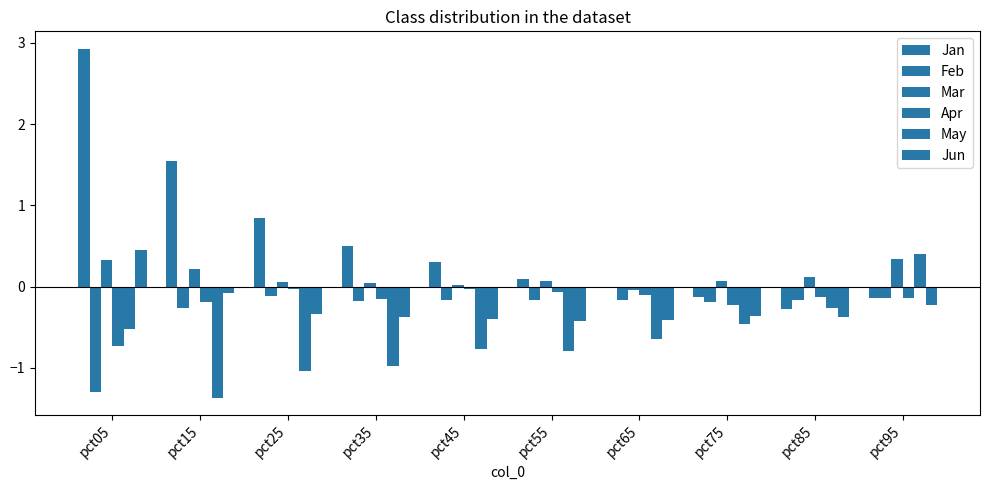

Reading right to left, what are all the values shown in this chart?

Jan: -0.1	-0.3	-0.1	-0.0	0.1	0.3	0.5	0.8	1.5	2.9
Feb: -0.1	-0.2	-0.2	-0.2	-0.2	-0.2	-0.2	-0.1	-0.3	-1.3
Mar: 0.3	0.1	0.1	-0.0	0.1	0.0	0.0	0.1	0.2	0.3
Apr: -0.1	-0.1	-0.2	-0.1	-0.1	-0.0	-0.1	-0.0	-0.2	-0.7
May: 0.4	-0.3	-0.5	-0.6	-0.8	-0.8	-1.0	-1.0	-1.4	-0.5
Jun: -0.2	-0.4	-0.4	-0.4	-0.4	-0.4	-0.4	-0.3	-0.1	0.5